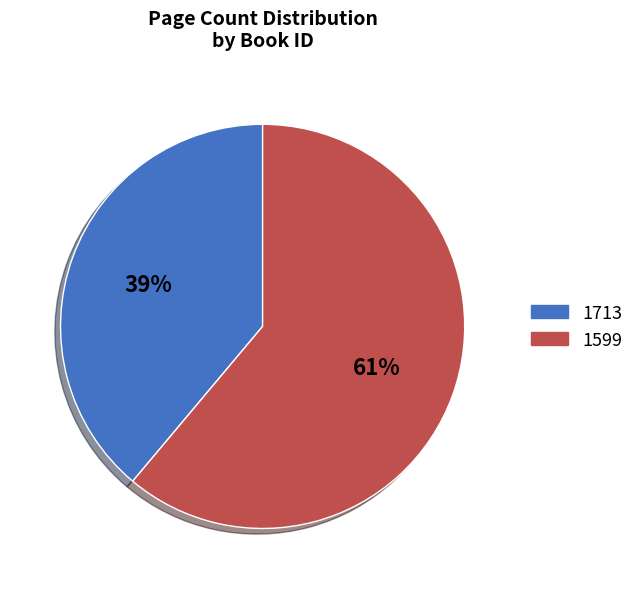

Which category has the smallest portion of the pie?

1713